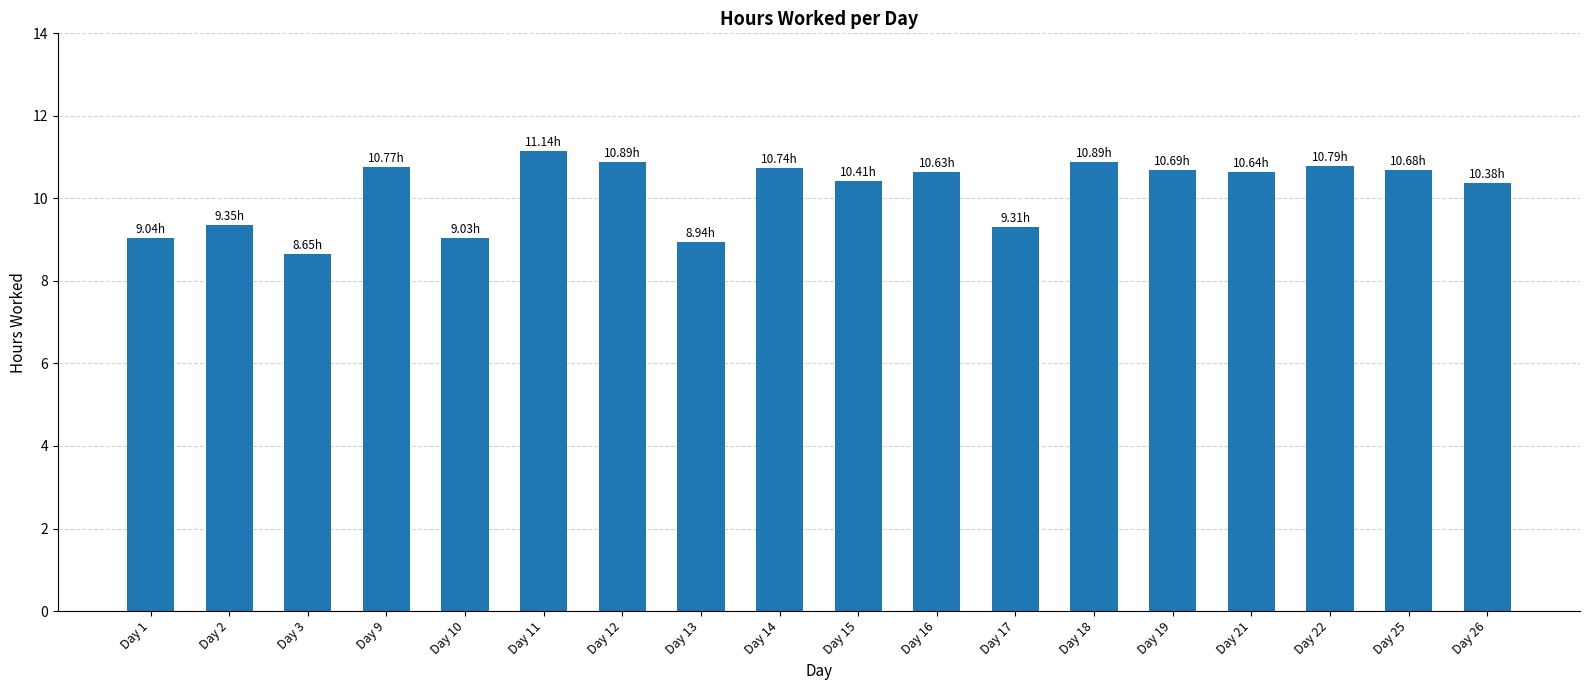

Count the number of data series in this chart.

1